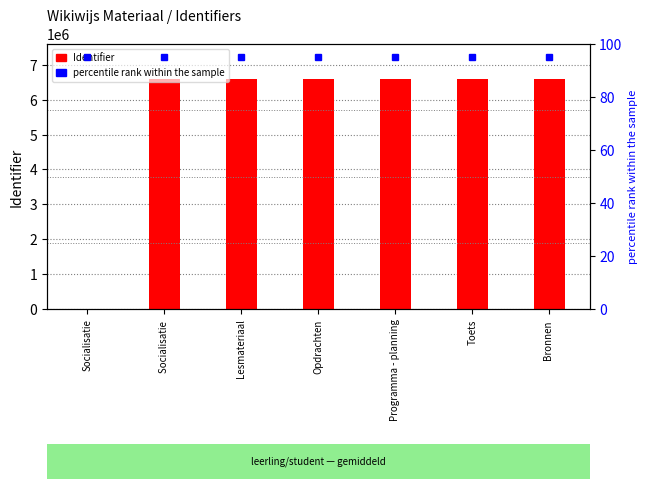

Which label corresponds to the smallest value in the chart?

Socialisatie